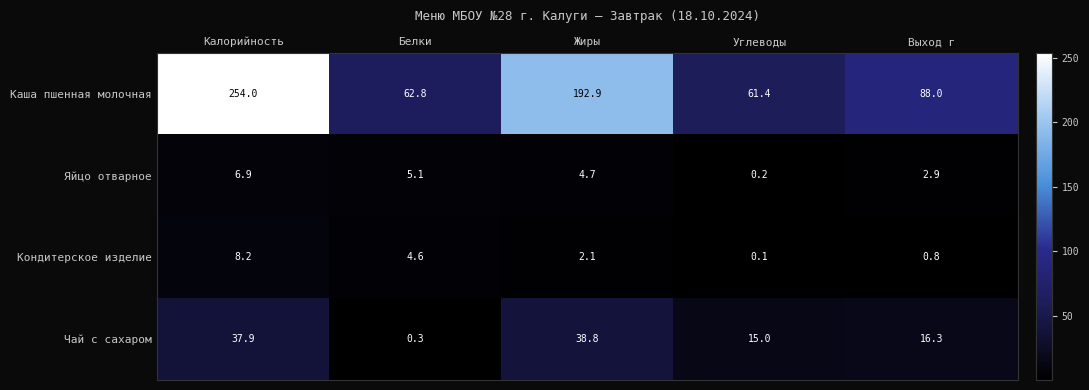

At how many categories does at least one series exceed 200?

1